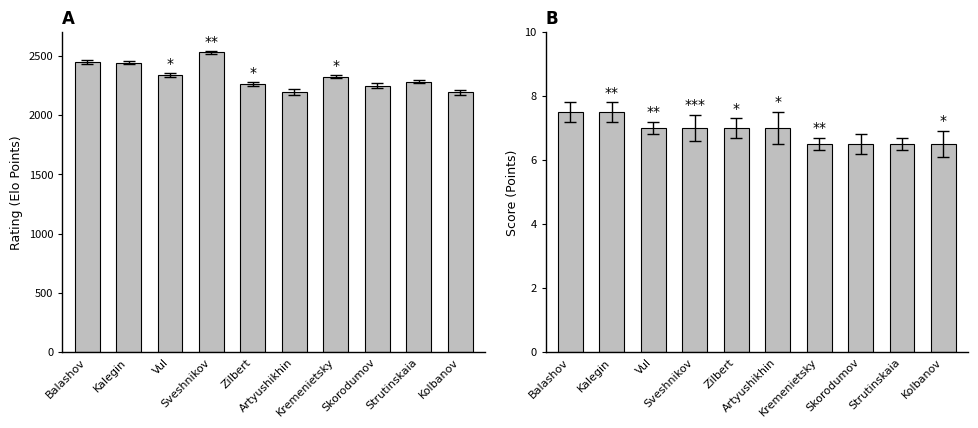

What is the spread (max minus min) of values at Balashov?

2439.5